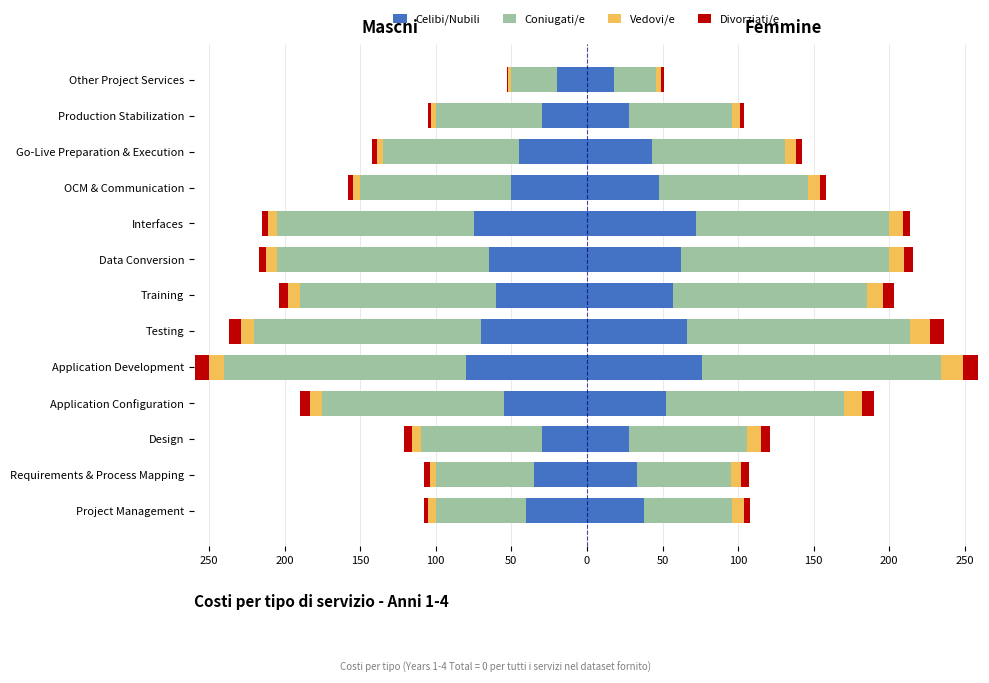

What is the approximate value of Coniugati/e at Interfaces?

-130